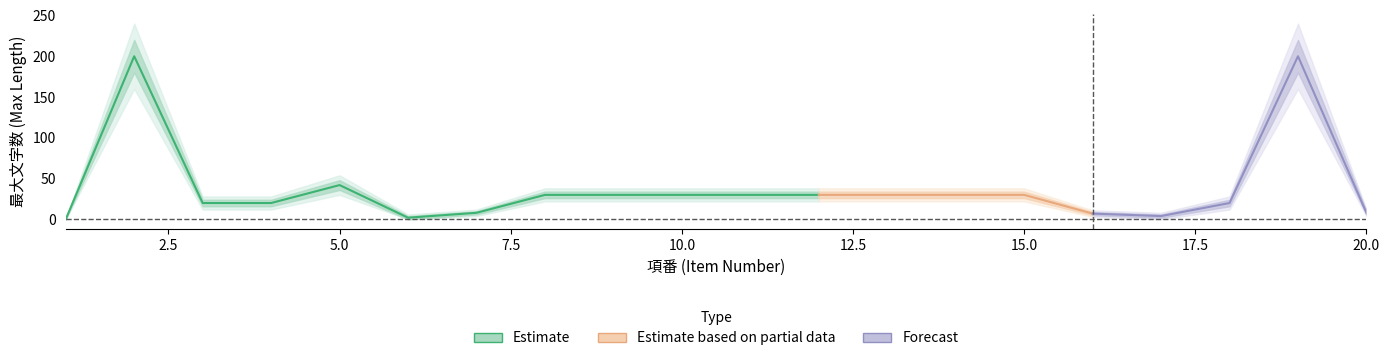

How many values are below 30?

9